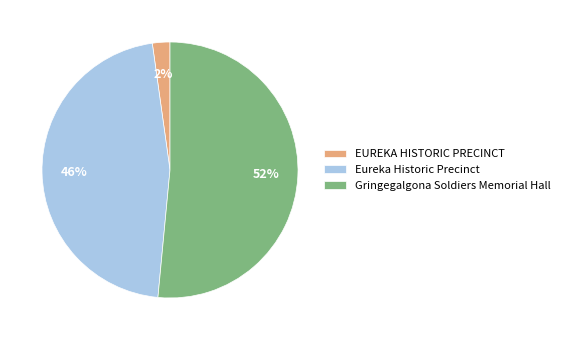

What percentage is the EUREKA HISTORIC PRECINCT slice, to the nearest percent?

2%